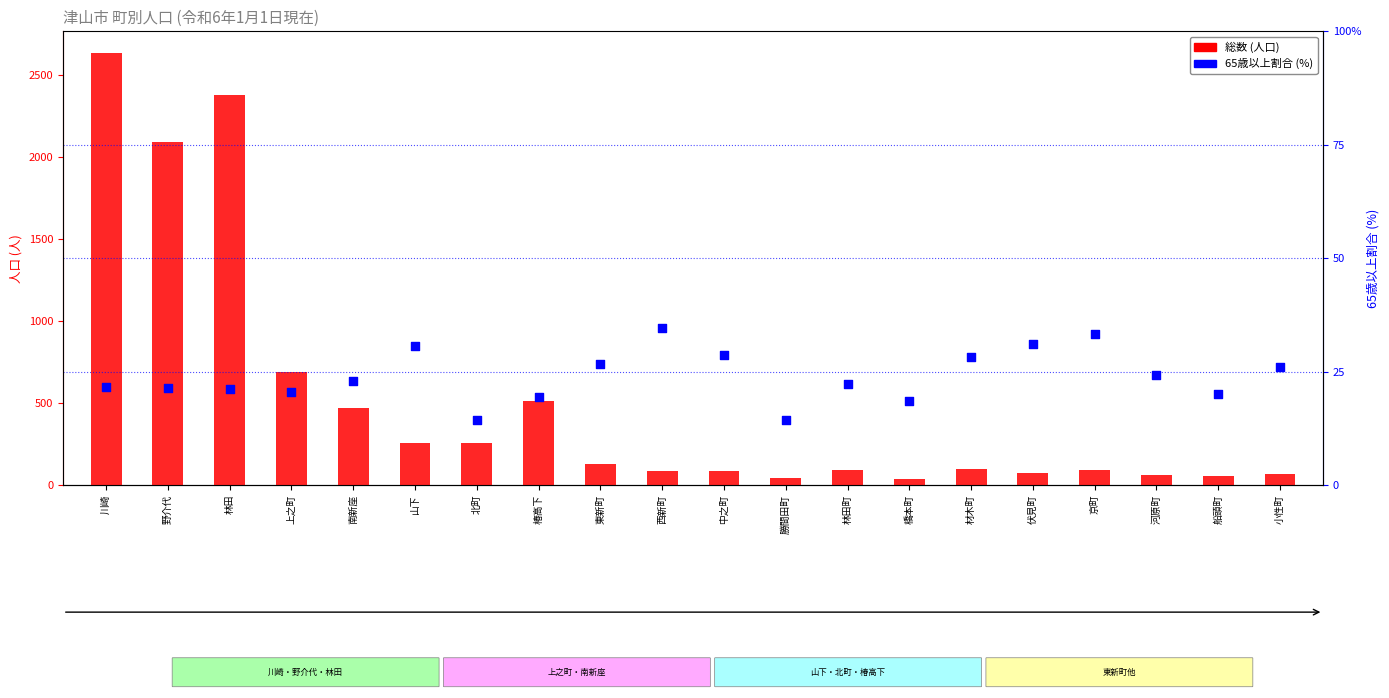

At how many categories does at least one series exceed 1266?

3